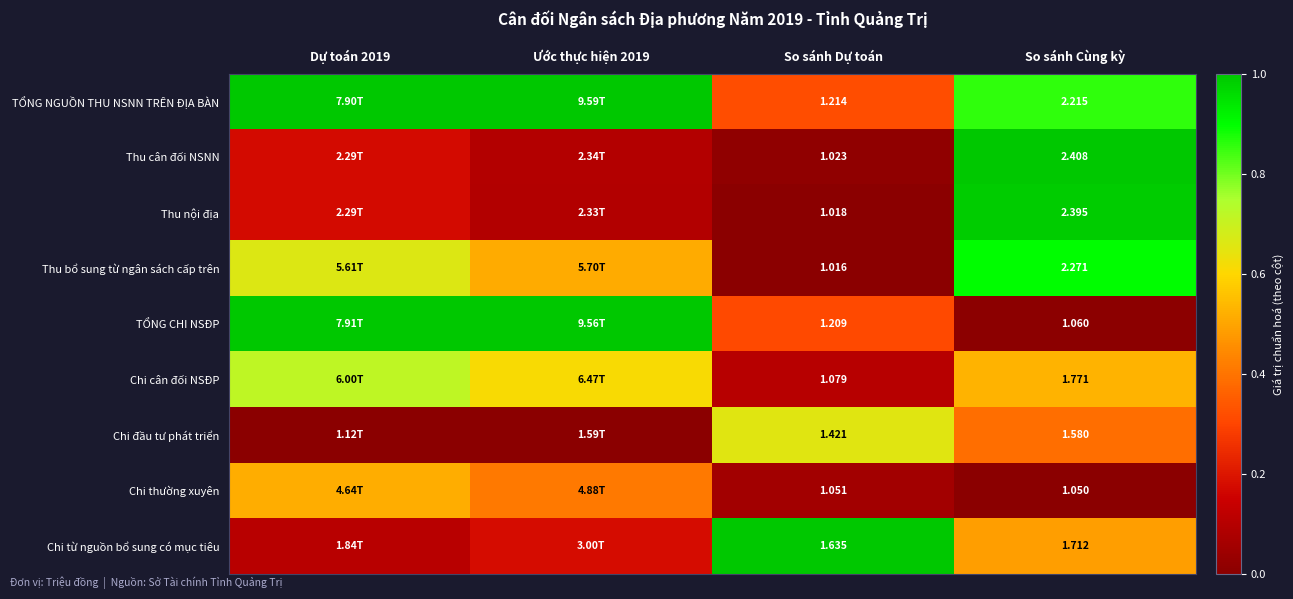

At So sánh Dự toán, list the series in order from smallest to largest.

Thu bổ sung từ ngân sách cấp trên, Thu nội địa, Thu cân đối NSNN, Chi thường xuyên, Chi cân đối NSĐP, TỔNG CHI NSĐP, TỔNG NGUỒN THU NSNN TRÊN ĐỊA BÀN, Chi đầu tư phát triển, Chi từ nguồn bổ sung có mục tiêu